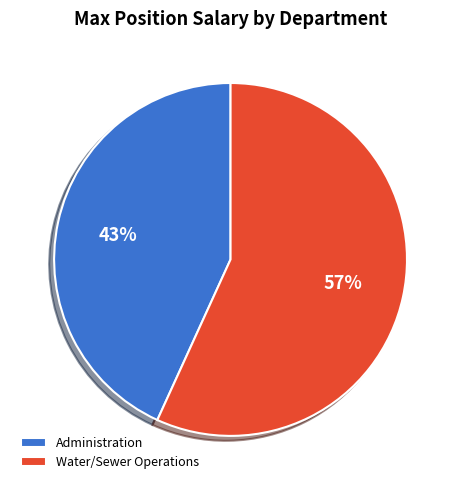

How many slices are in this pie chart?

2